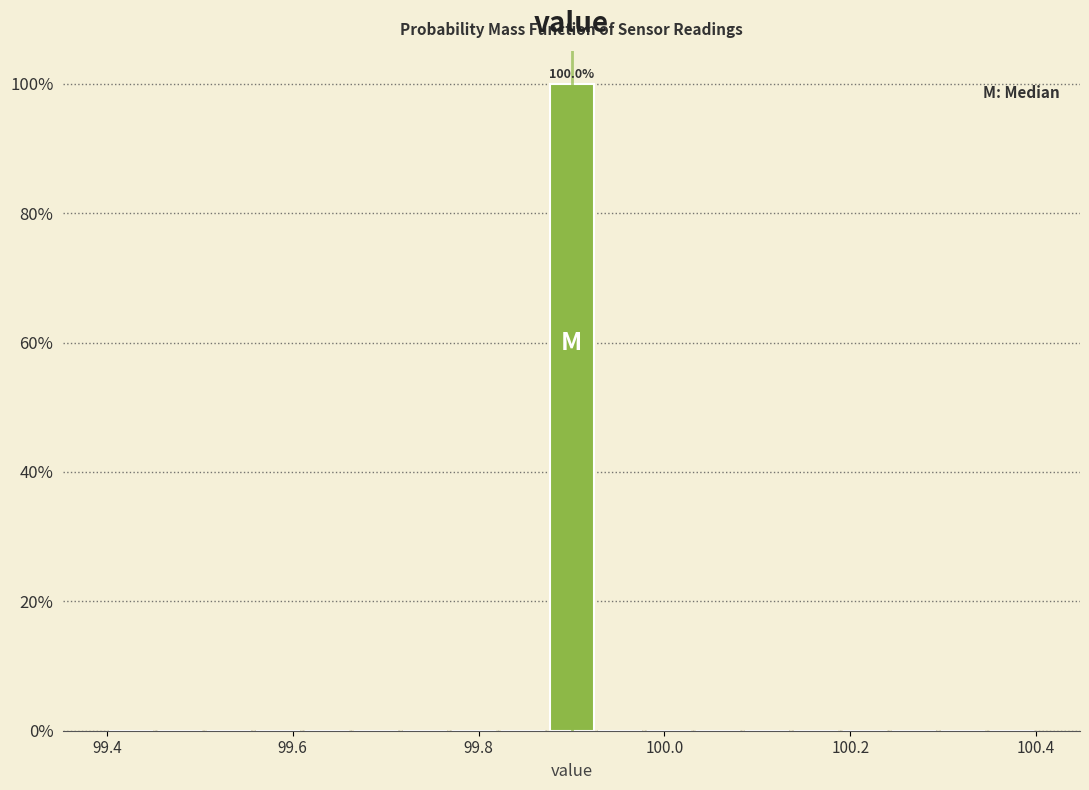

Around what value on the x-axis is the tallest bar? Give the approximate position of its centre, as read against the axis.

99.90